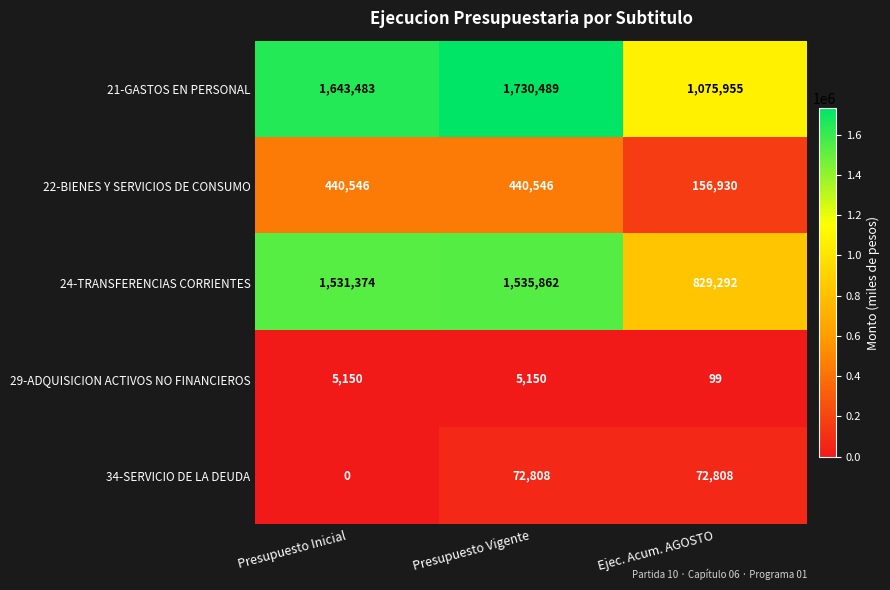

What is the approximate value of 22-BIENES Y SERVICIOS DE CONSUMO at Presupuesto Inicial?

440546